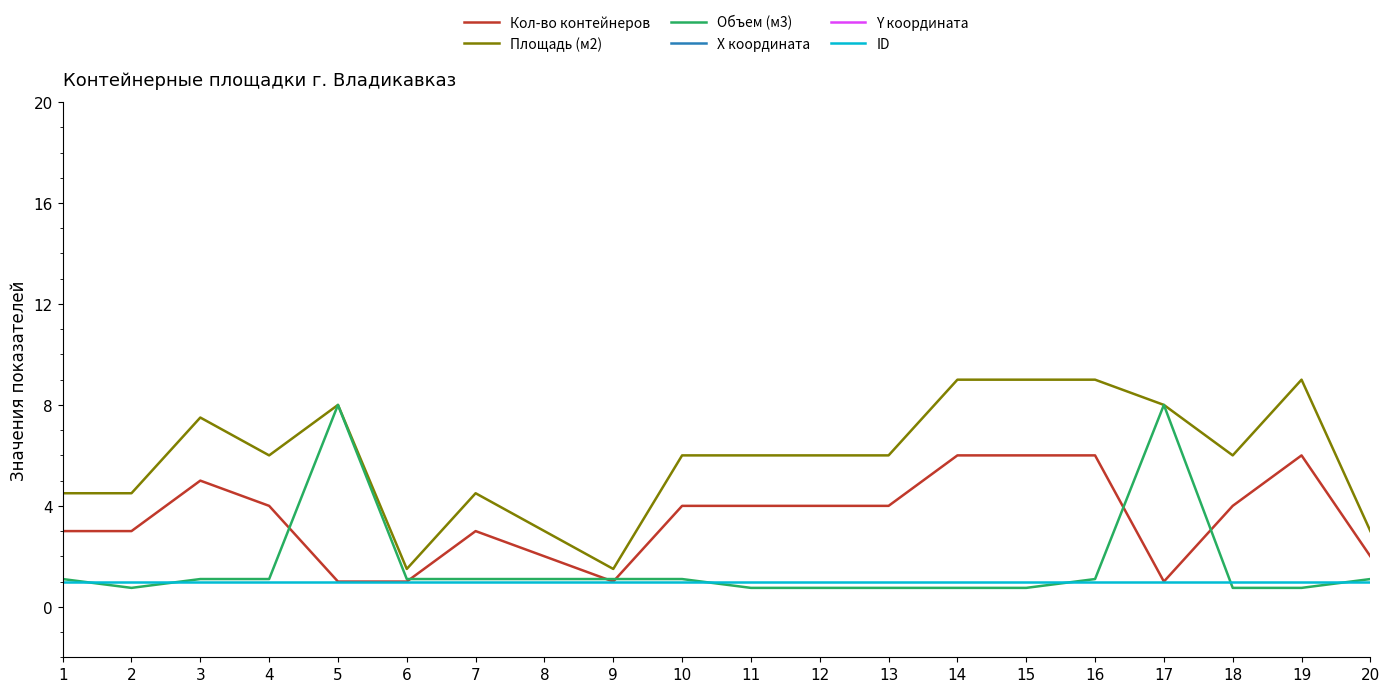

The value of Объем (м3) at 7 is 1.1. True or false?

True